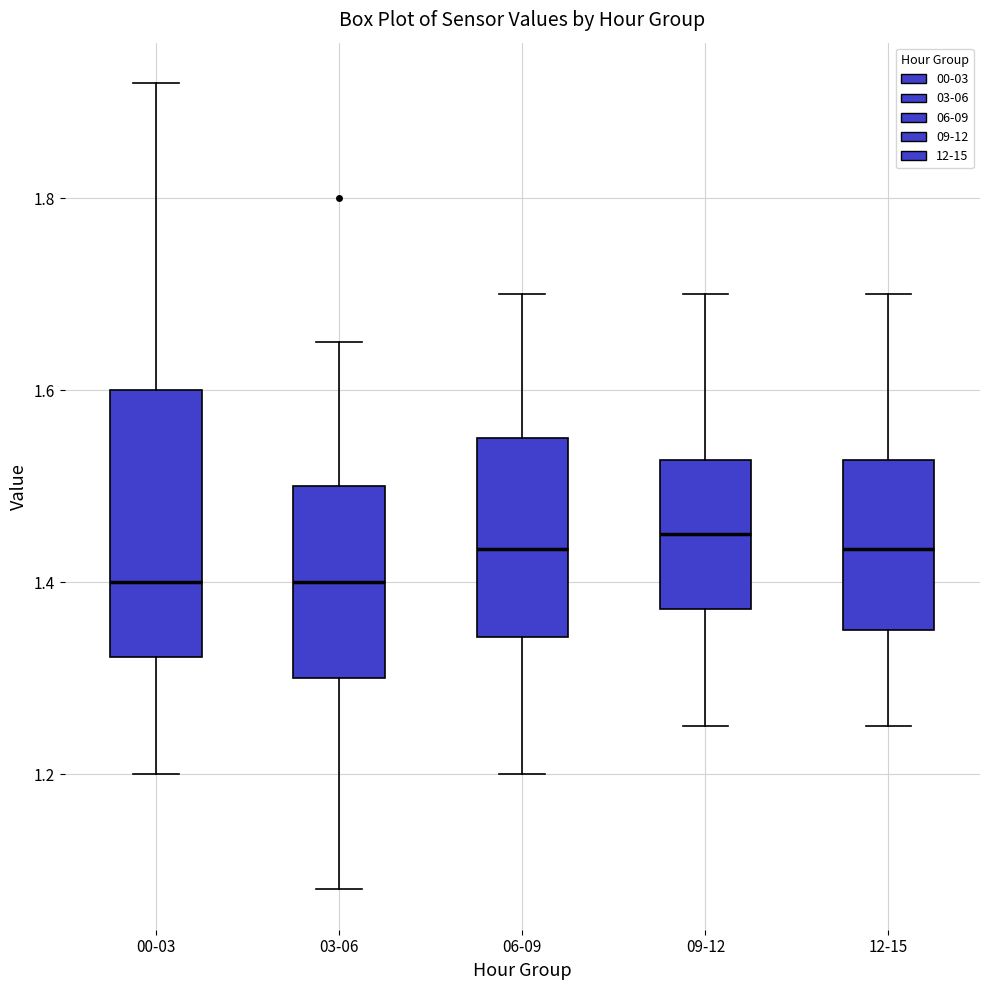

Reading left to right, read every box against the y-axis: the position of its median line, the range the box covers, and the ends of its whiskers. The values are not printed on the chart, so give them approximately, as read against the axis.

00-03: median 1.40, box 1.32 to 1.60, whiskers 1.20 to 1.92
03-06: median 1.40, box 1.30 to 1.50, whiskers 1.08 to 1.66
06-09: median 1.44, box 1.34 to 1.56, whiskers 1.20 to 1.70
09-12: median 1.46, box 1.38 to 1.52, whiskers 1.26 to 1.70
12-15: median 1.44, box 1.36 to 1.52, whiskers 1.26 to 1.70